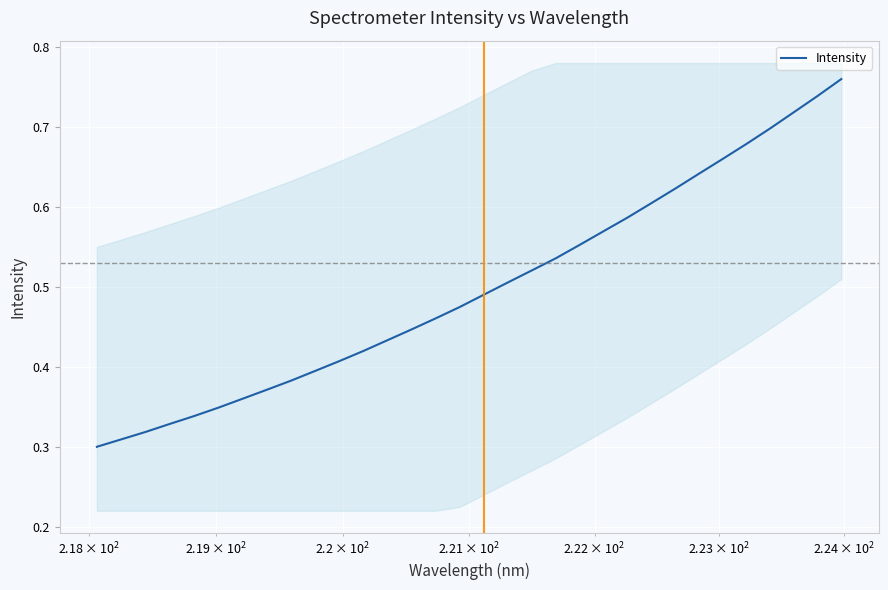

The value at 23 is 0.3. True or false?

False